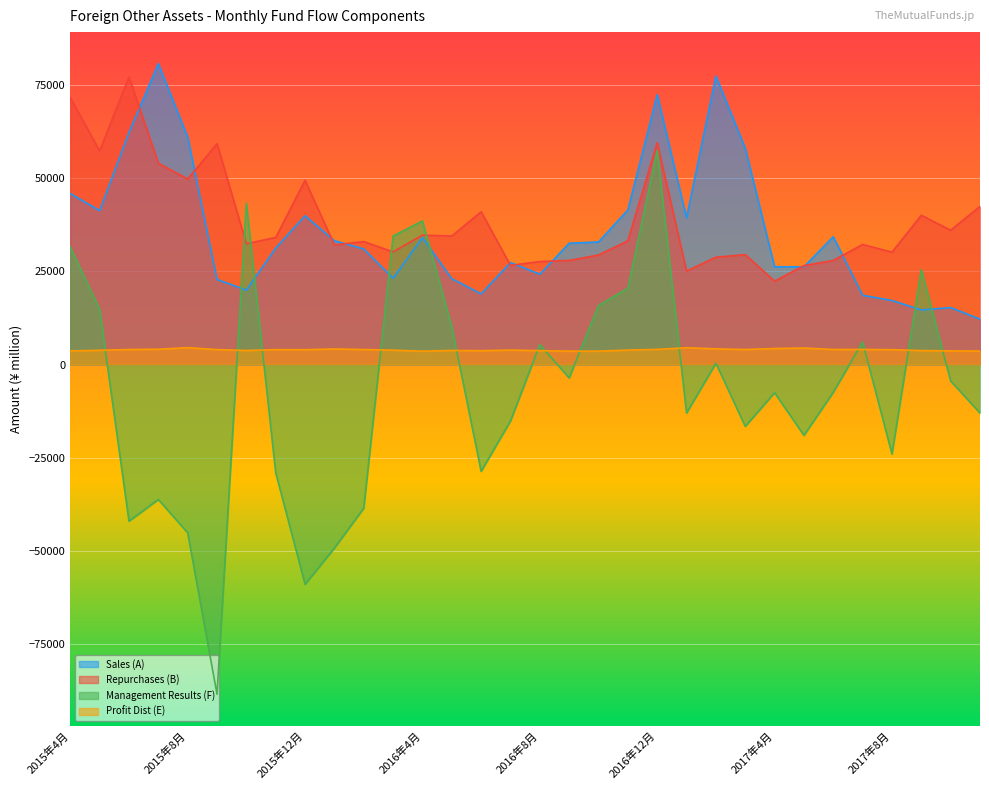

Is it true that Sales (A) equals 33987 at 2015年7月?

False